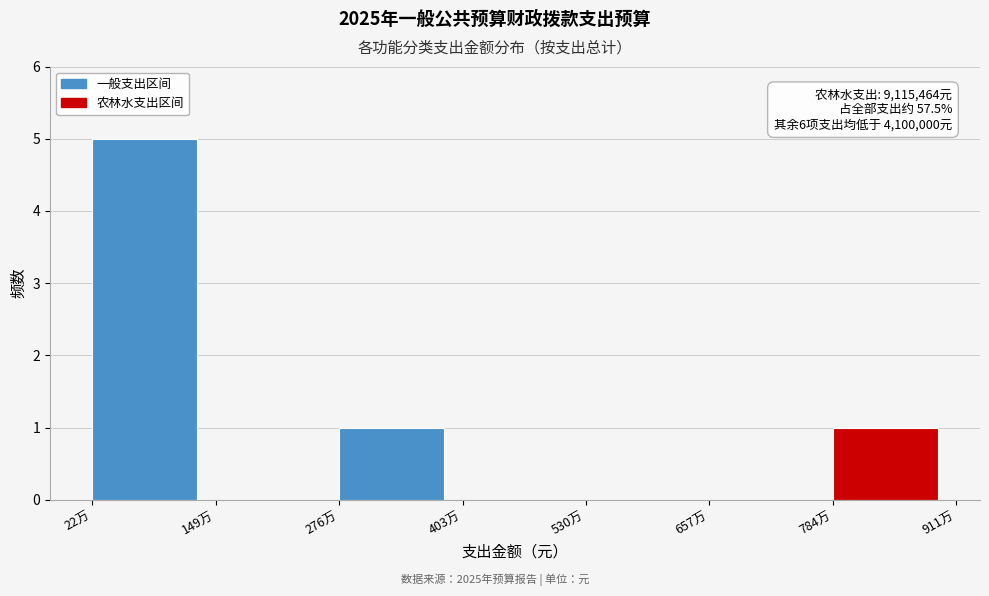

Reading left to right, what are all the values shown in this chart?

22万=5	149万=0	276万=1	403万=0	530万=0	657万=0	784万=1